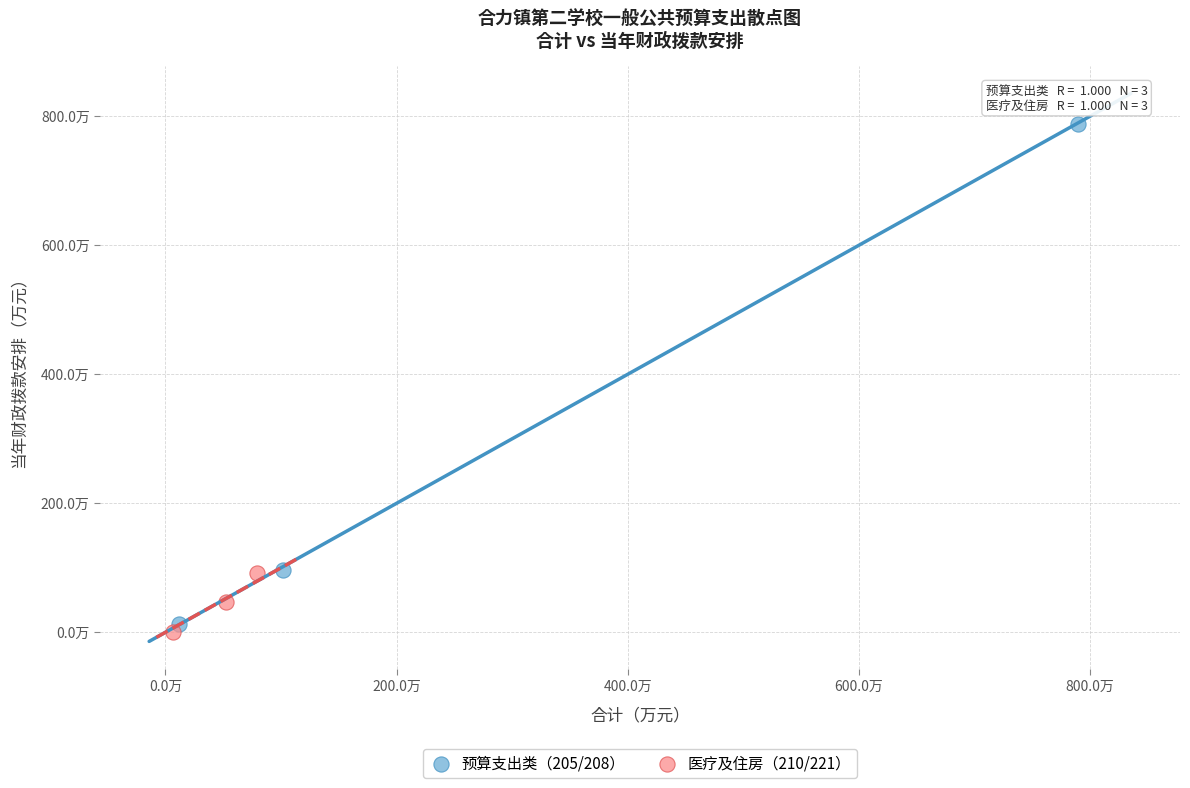

Which series reaches the maximum Y coordinate?

预算支出类（205/208）